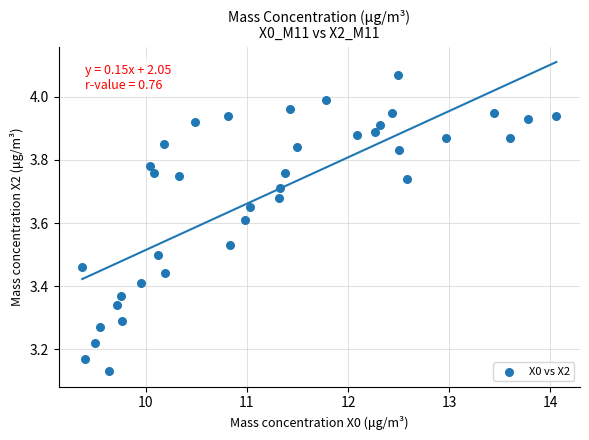

How many points are shown in the scatter plot?

38